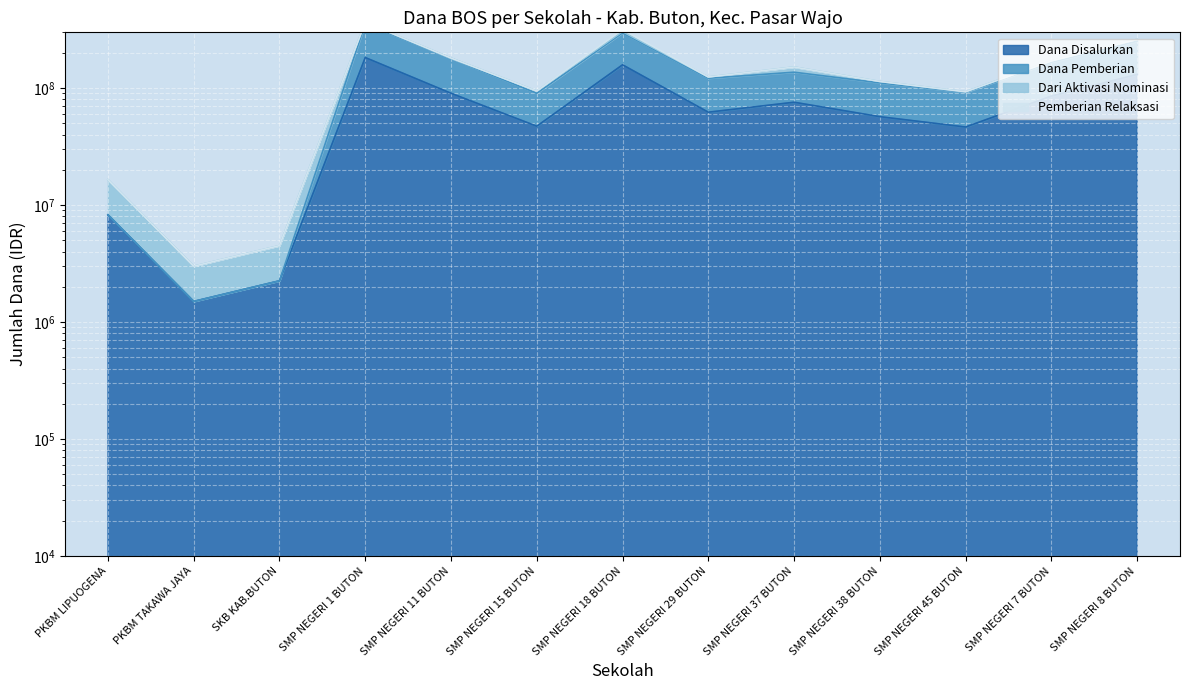

Where is the first local minimum for Dana Disalurkan?

PKBM TAKAWA JAYA